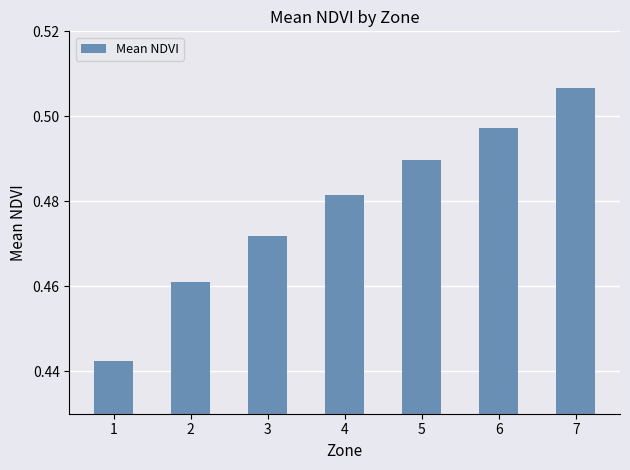

Count the values in the range 0 to 1.

7